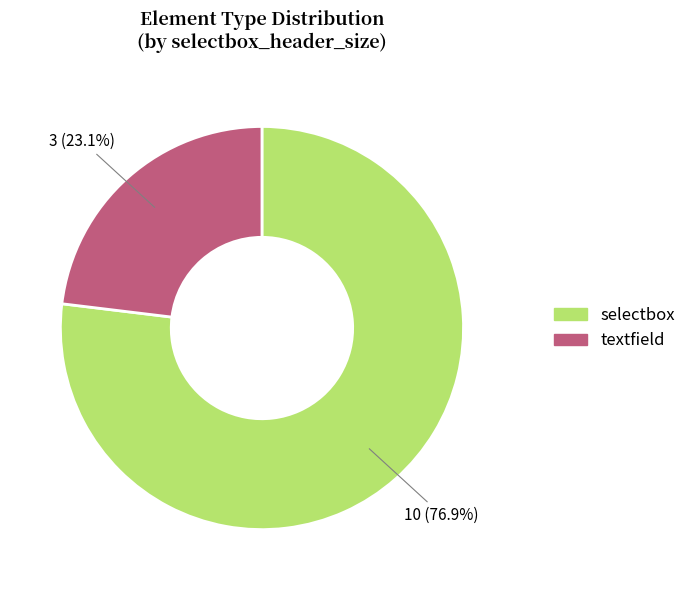

To the nearest percent, what is the difference between the selectbox and textfield slice percentages?

54%